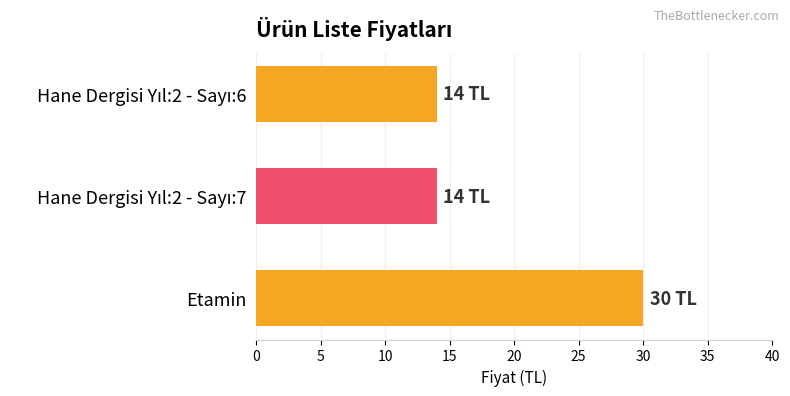

How many bars are there in total?

3